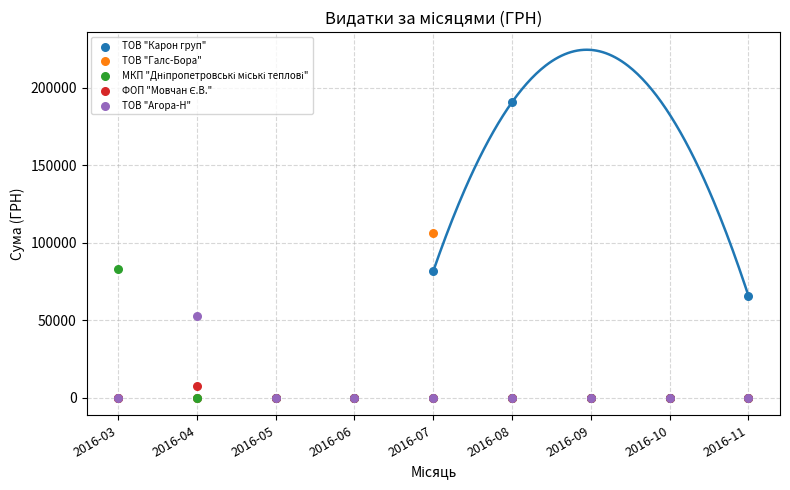

Which series reaches the minimum Y coordinate?

ТОВ "Карон груп"